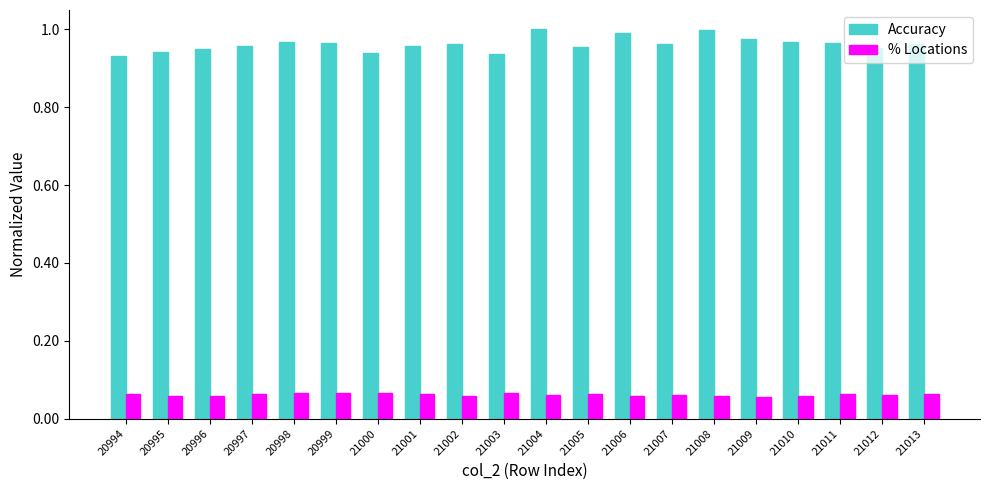

Is the value of % Locations at 20996 greater than the value of Accuracy at 21004?

No